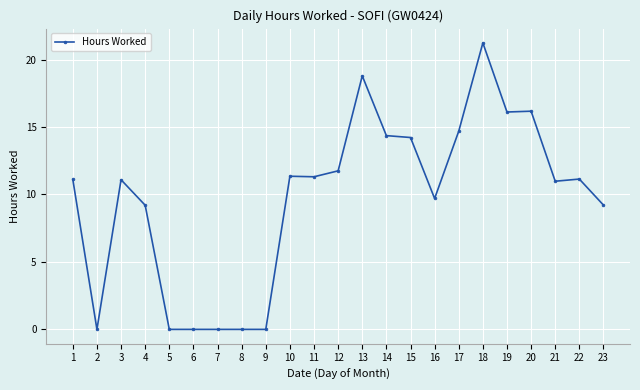

Is it true that the value at 11 is 14.7?

False